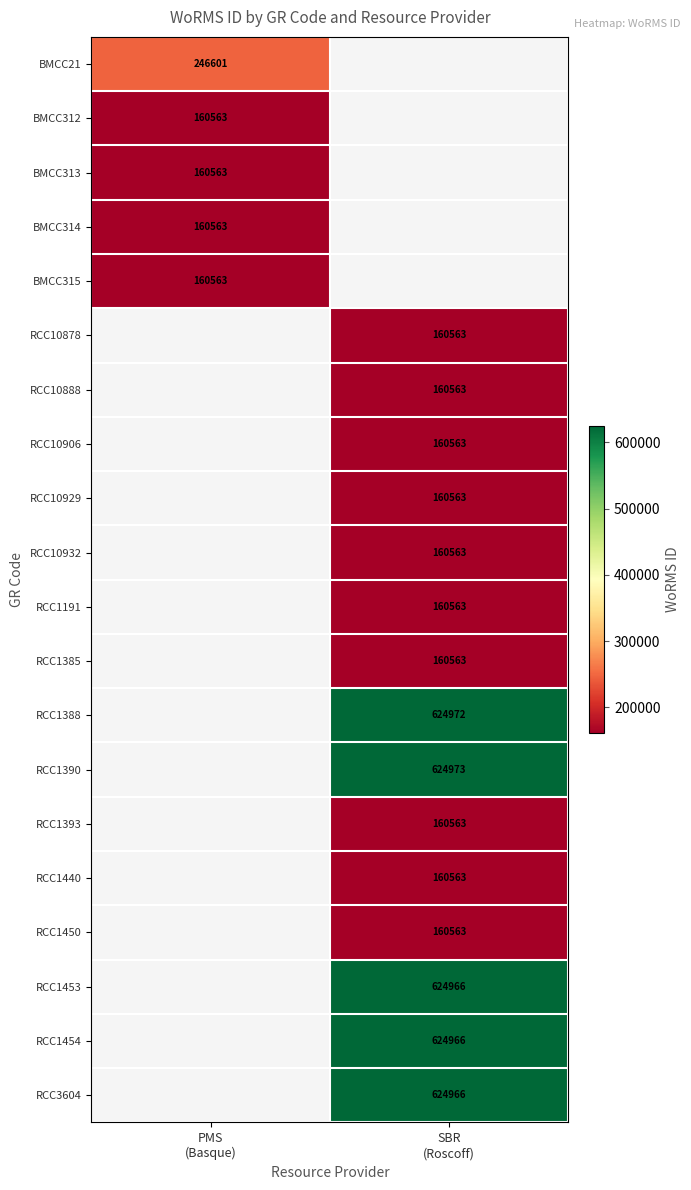

What is the spread (max minus min) of values at PMS
(Basque)?

86038.0